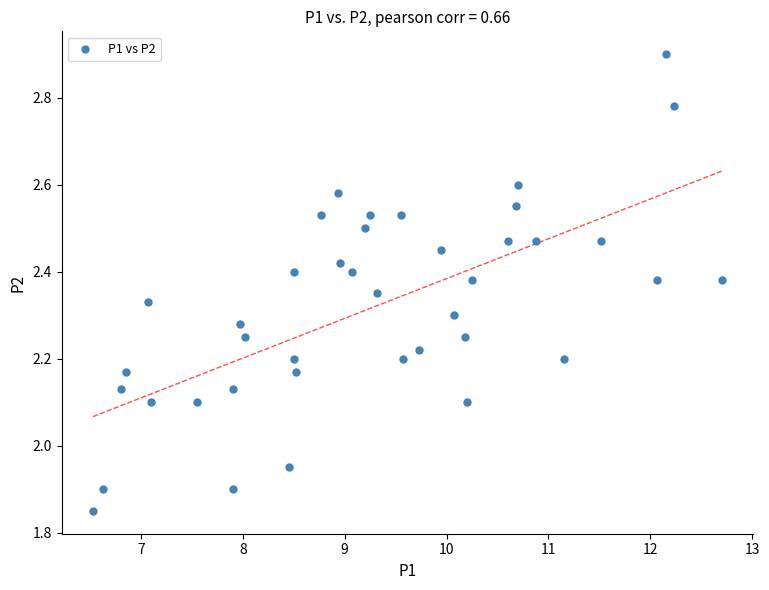

What is the range of X values (max minus min)?

6.2